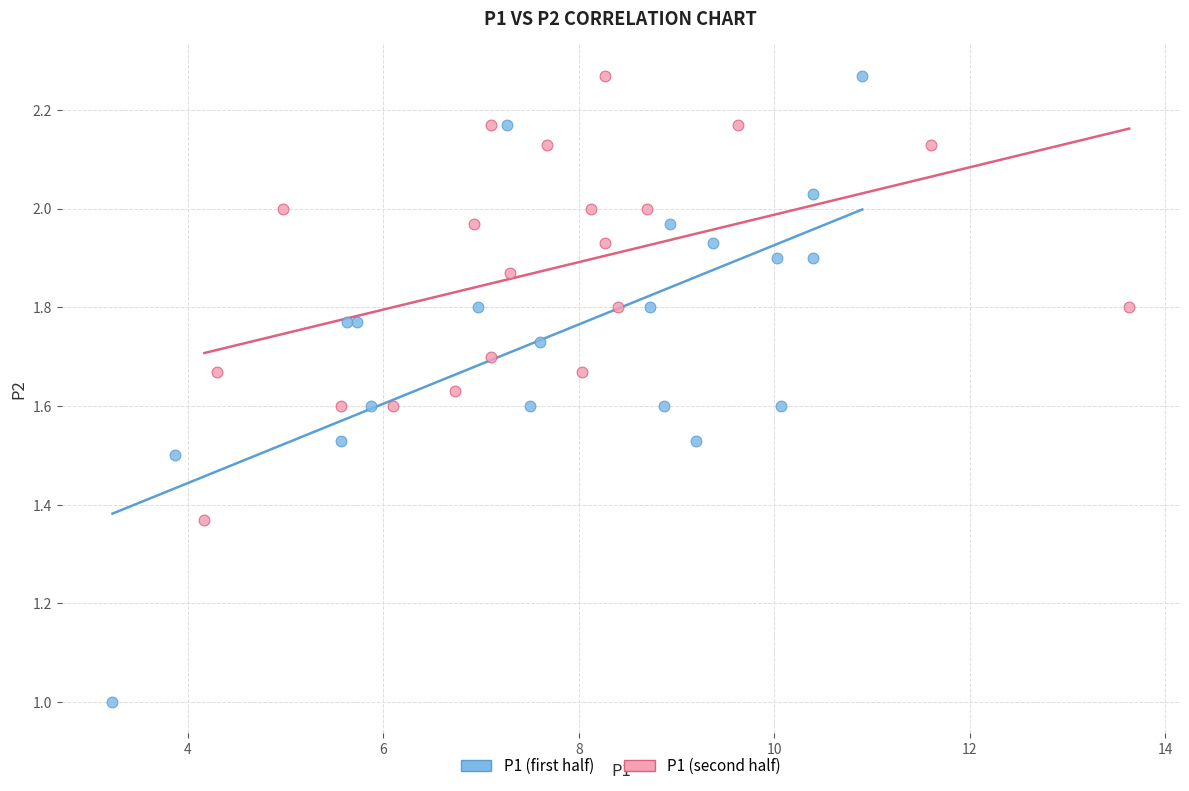

Which series has the widest spread of Y values?

P1 (first half)